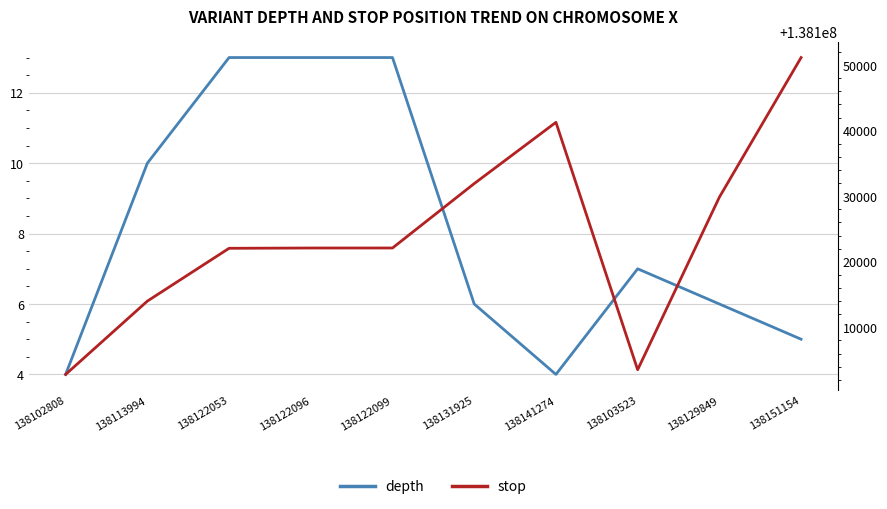

What is the sum of the depth values at 138122053 and 138122096?

26